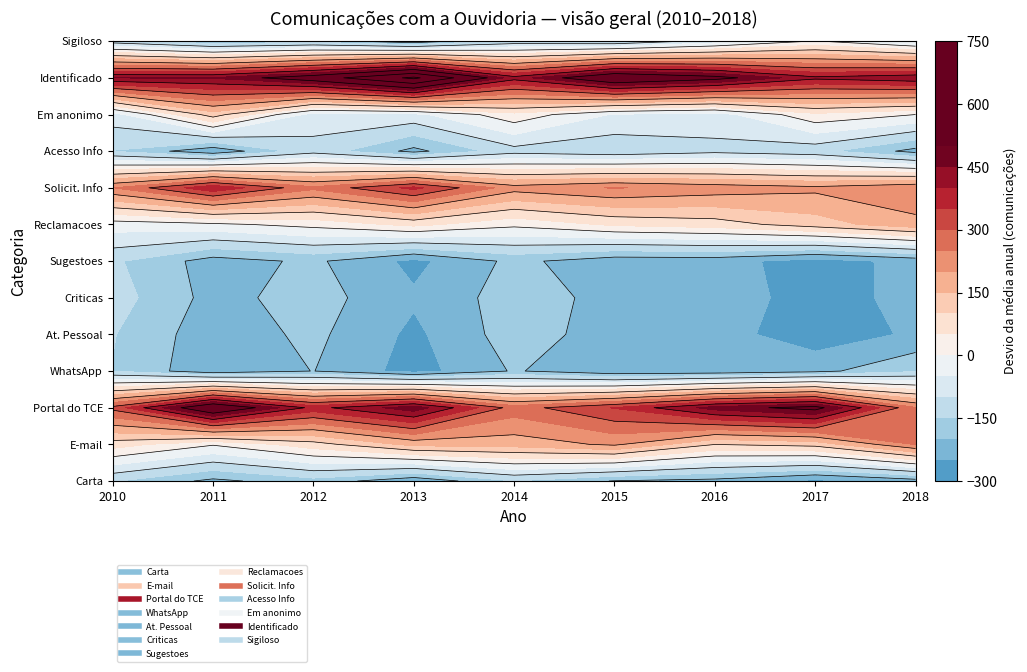

Between 2017 and 2011, which is larger?

2011